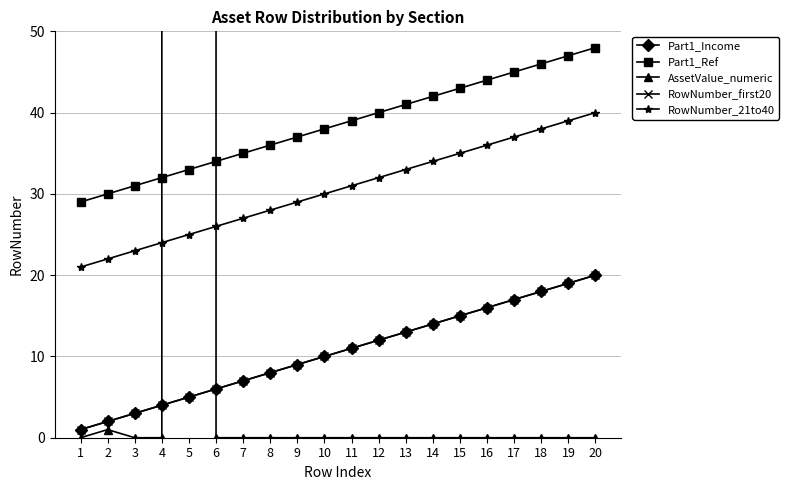

Reading left to right, list all the values displayed in this chart.

Part1_Income: 1	2	3	4	5	6	7	8	9	10	11	12	13	14	15	16	17	18	19	20
Part1_Ref: 29	30	31	32	33	34	35	36	37	38	39	40	41	42	43	44	45	46	47	48
AssetValue_numeric: 0	1	0	0	202503	0	0	0	0	0	0	0	0	0	0	0	0	0	0	0
RowNumber_first20: 1	2	3	4	5	6	7	8	9	10	11	12	13	14	15	16	17	18	19	20
RowNumber_21to40: 21	22	23	24	25	26	27	28	29	30	31	32	33	34	35	36	37	38	39	40